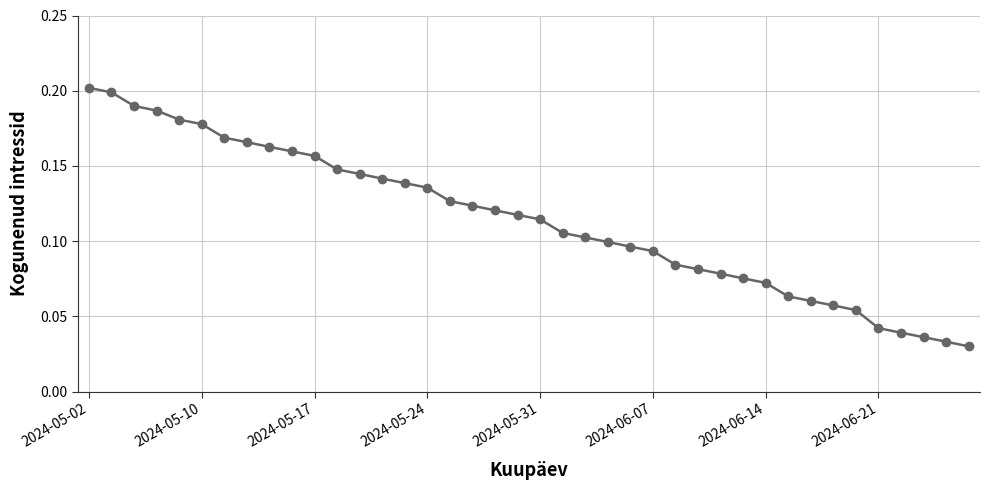

What is the sum of all values?

4.6